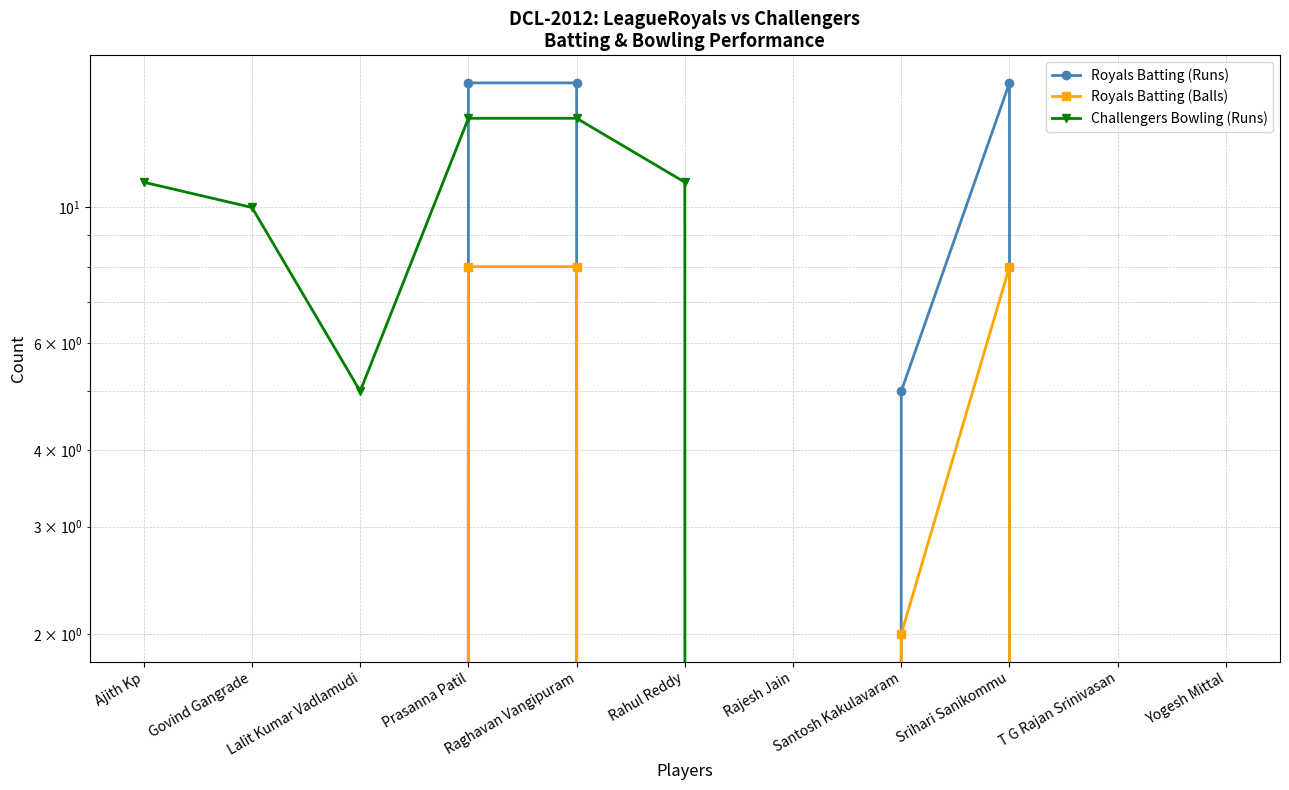

At which label does Challengers Bowling (Runs) reach its peak?

Prasanna Patil